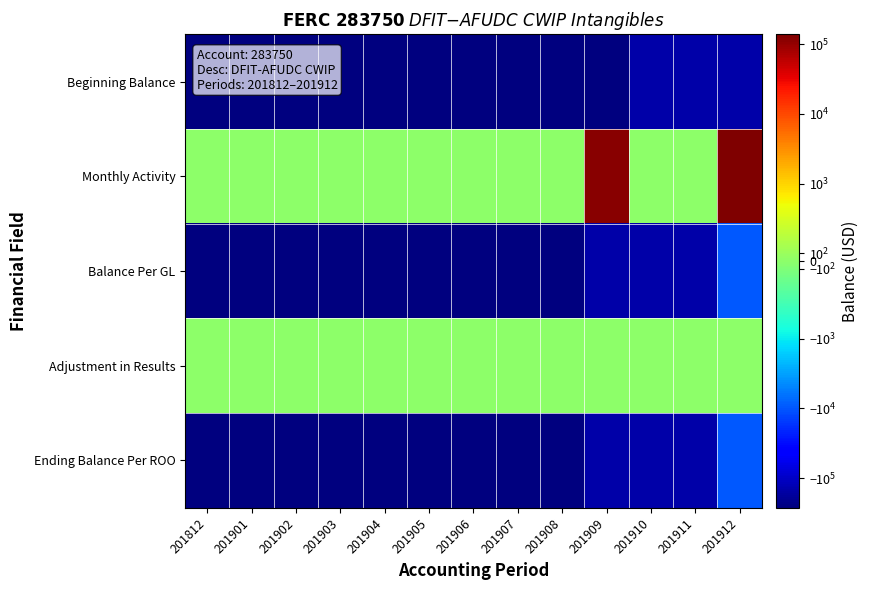

Reading left to right, transcribe all the data shown in this chart.

Beginning Balance: 201812=-266005.7	201901=-266005.7	201902=-266005.7	201903=-266005.7	201904=-266005.7	201905=-266005.7	201906=-266005.7	201907=-266005.7	201908=-266005.7	201909=-266005.7	201910=-147026.7	201911=-147026.7	201912=-147026.7
Monthly Activity: 201812=0.0	201901=0.0	201902=0.0	201903=0.0	201904=0.0	201905=0.0	201906=0.0	201907=0.0	201908=0.0	201909=118979.0	201910=0.0	201911=0.0	201912=137682.0
Balance Per GL: 201812=-266005.7	201901=-266005.7	201902=-266005.7	201903=-266005.7	201904=-266005.7	201905=-266005.7	201906=-266005.7	201907=-266005.7	201908=-266005.7	201909=-147026.7	201910=-147026.7	201911=-147026.7	201912=-9344.7
Adjustment in Results: 201812=0.0	201901=0.0	201902=0.0	201903=0.0	201904=0.0	201905=0.0	201906=0.0	201907=0.0	201908=0.0	201909=0.0	201910=0.0	201911=0.0	201912=0.0
Ending Balance Per ROO: 201812=-266005.7	201901=-266005.7	201902=-266005.7	201903=-266005.7	201904=-266005.7	201905=-266005.7	201906=-266005.7	201907=-266005.7	201908=-266005.7	201909=-147026.7	201910=-147026.7	201911=-147026.7	201912=-9344.7